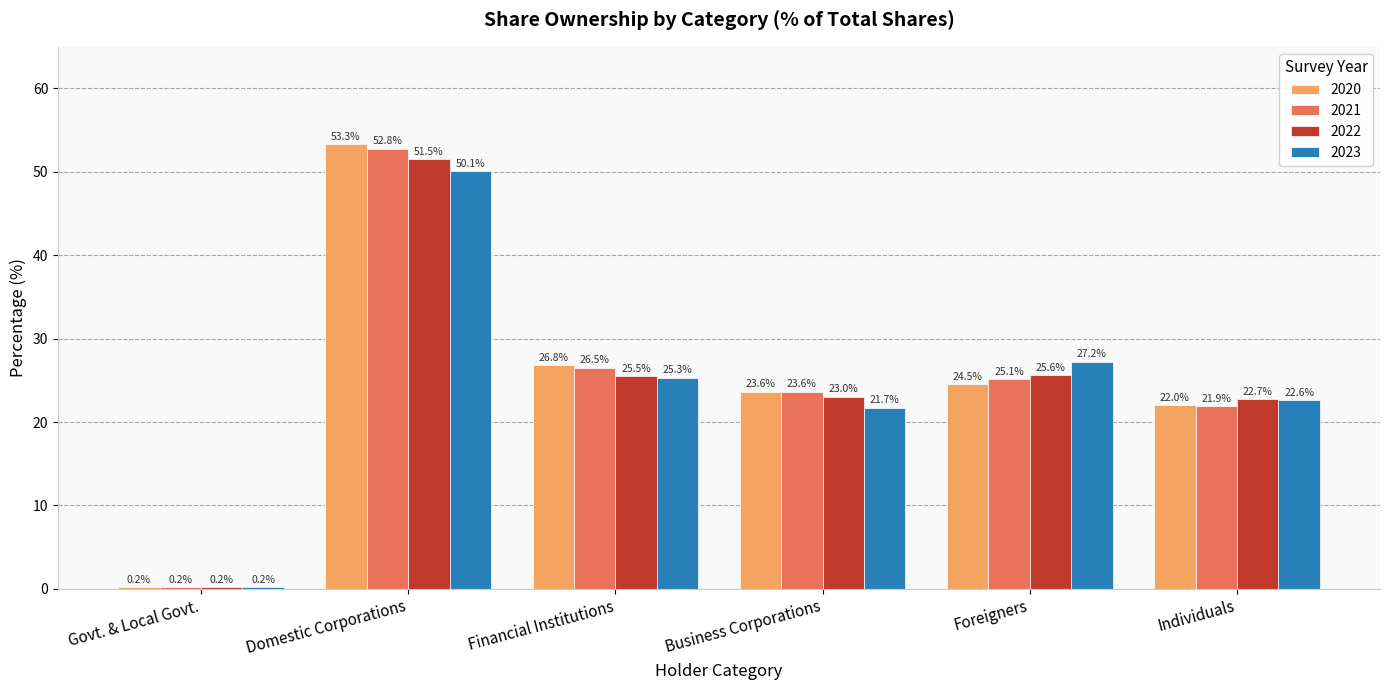

What is the spread (max minus min) of values at Financial Institutions?

1.5